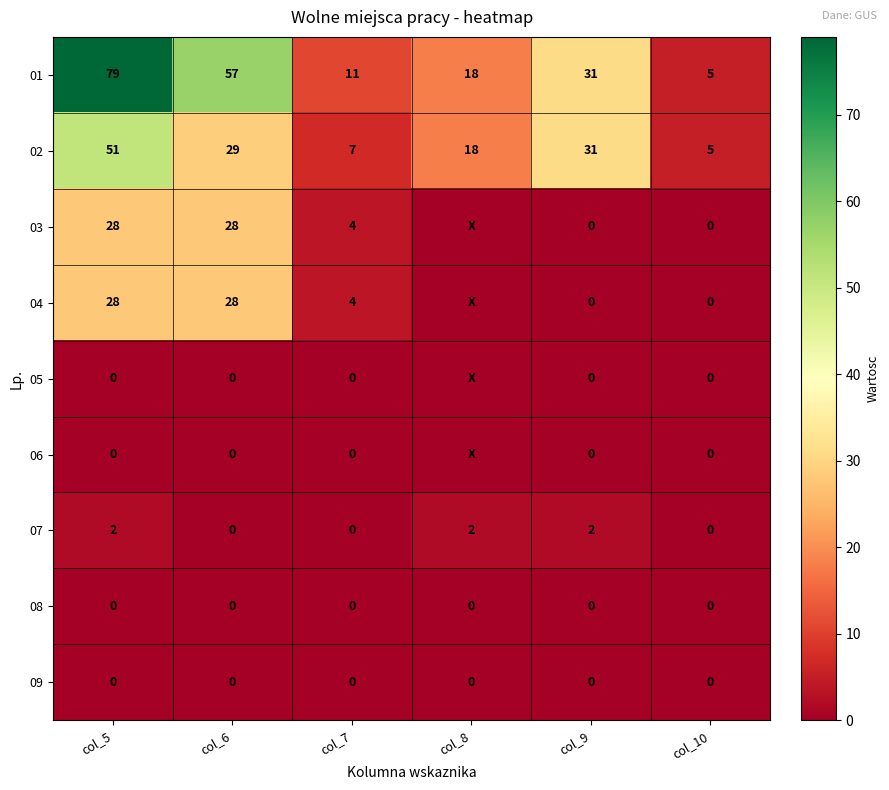

Which label corresponds to the largest value in the chart?

col_5